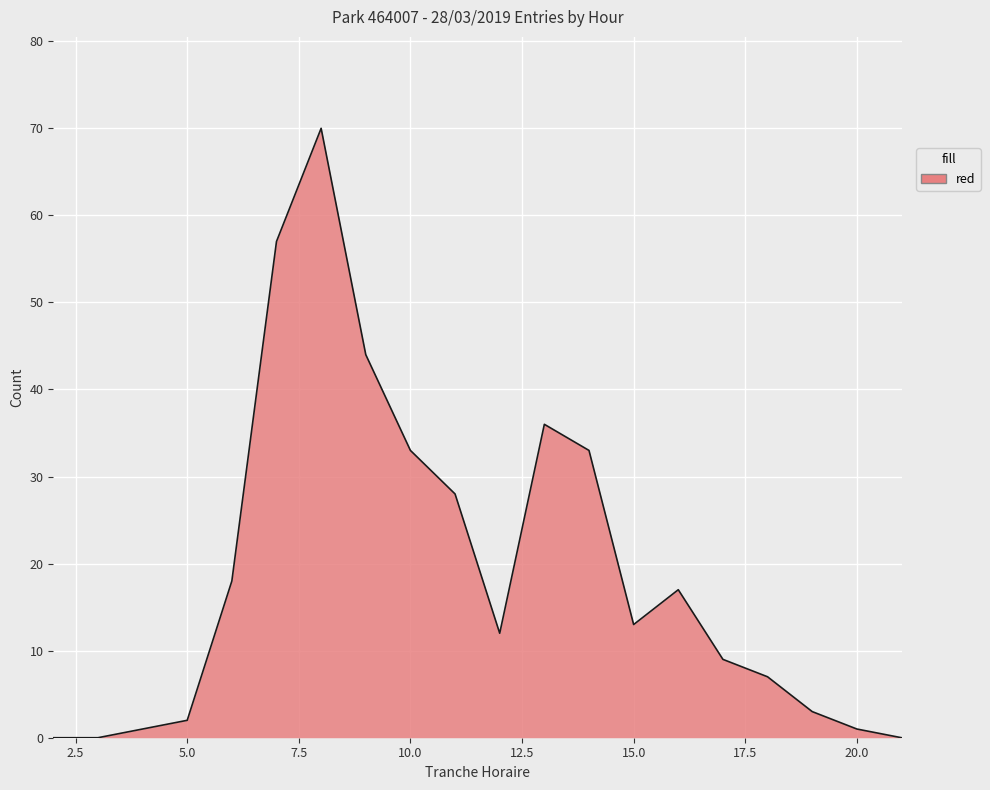

What is the difference between the maximum and minimum values?

70